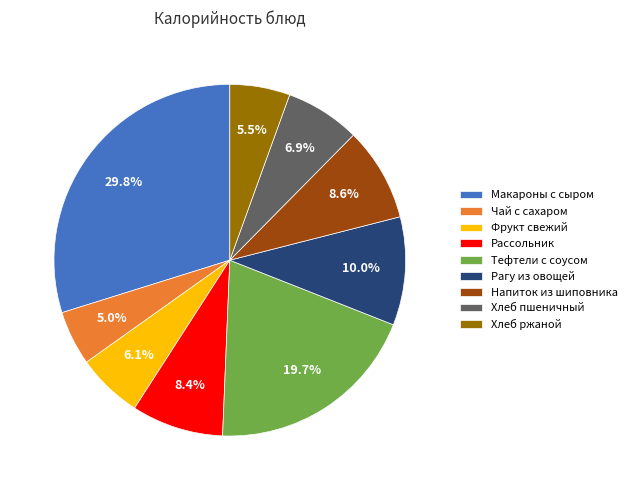

Count the number of slices in the pie.

9